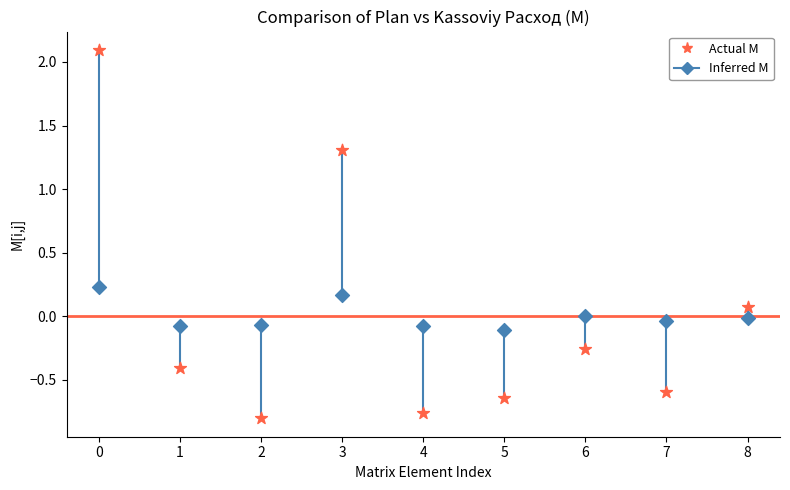

Across all data points, what is the range of Y values (max minus min)?

2.9